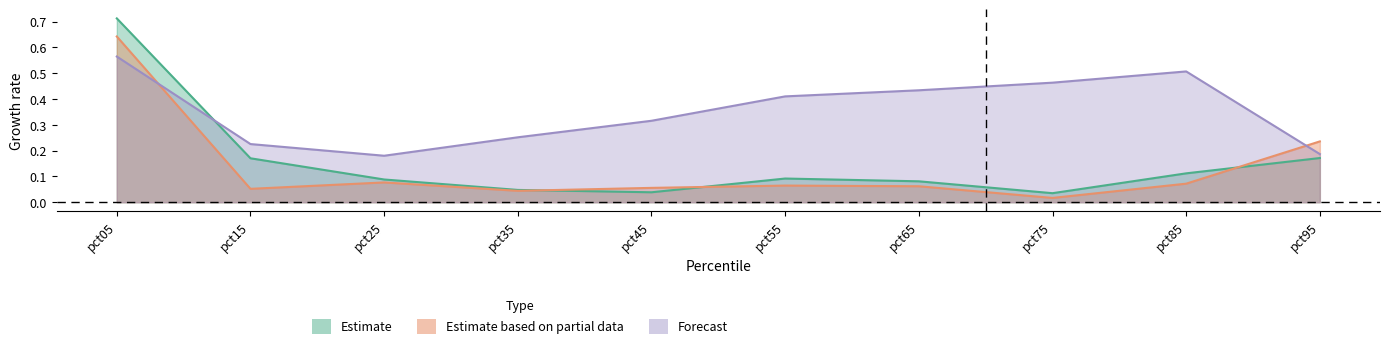

How many interior local valleys does the Jul series have?

1